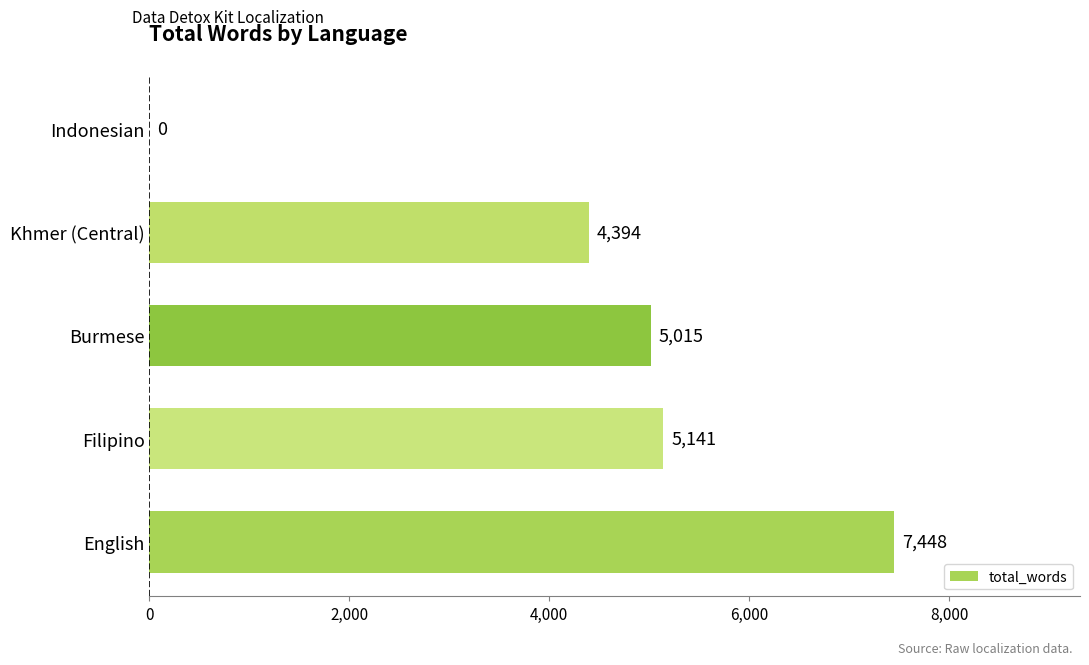

Reading bottom to top, extract all data points from this chart.

English=7448	Filipino=5141	Burmese=5015	Khmer (Central)=4394	Indonesian=0